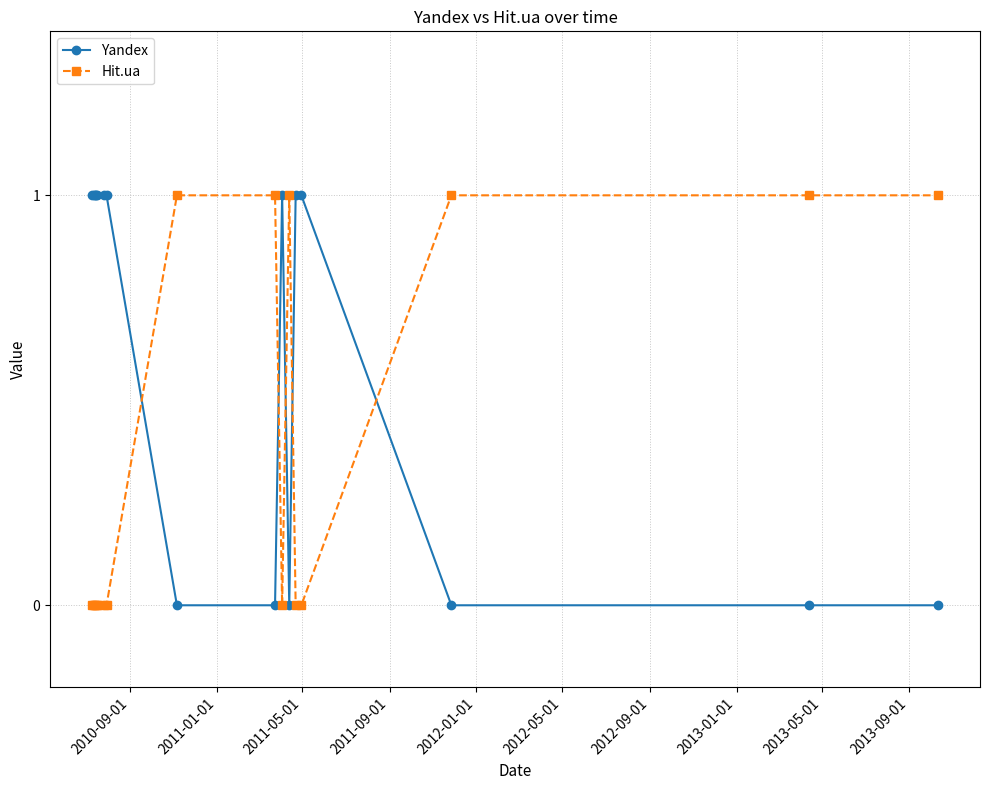

True or false: Yandex and Hit.ua intersect in this chart.

True